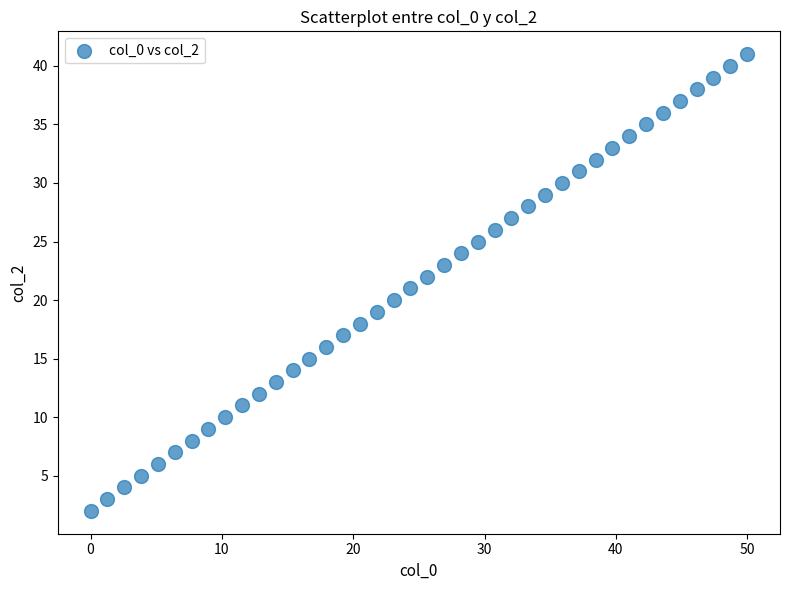

What is the range of Y values (max minus min)?

39